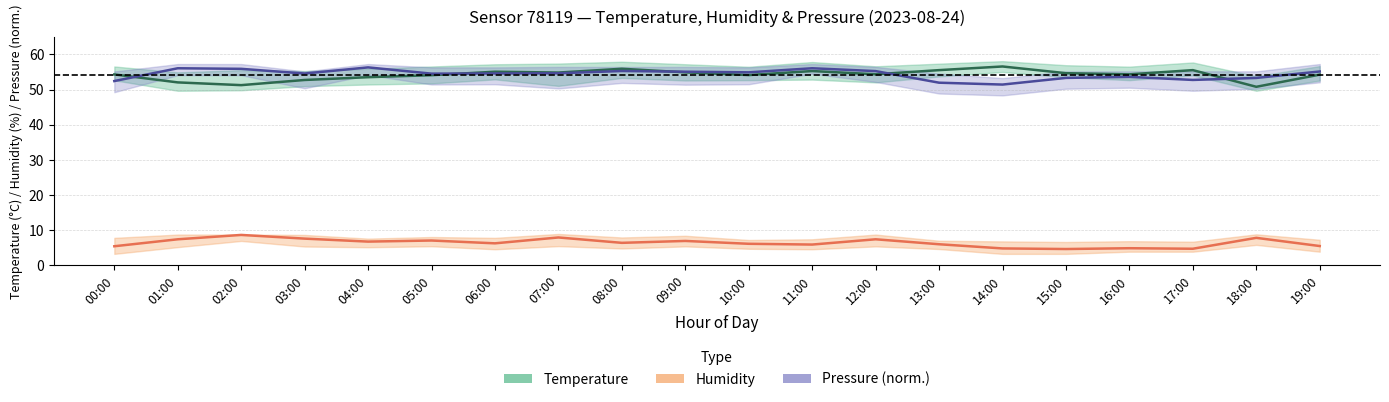

What is the minimum value for Humidity (%)?

4.6